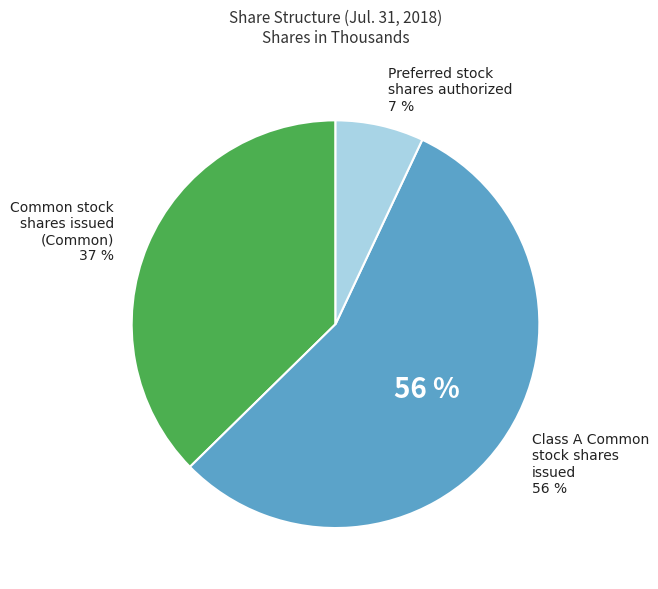

True or false: Common stock, shares issued (Class A) accounts for 56% of the total.

True